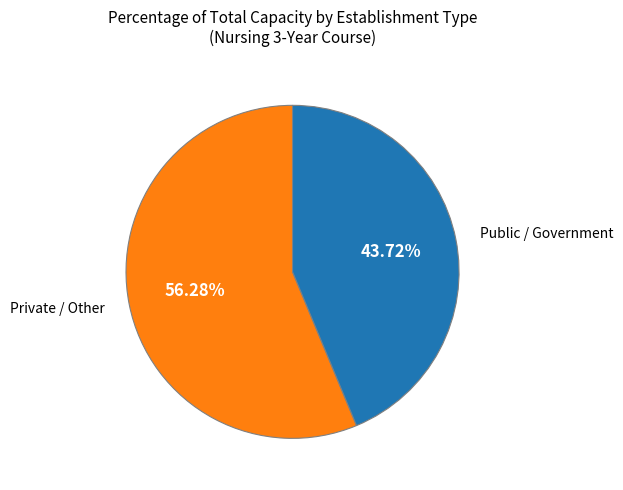

Count the number of slices in the pie.

2